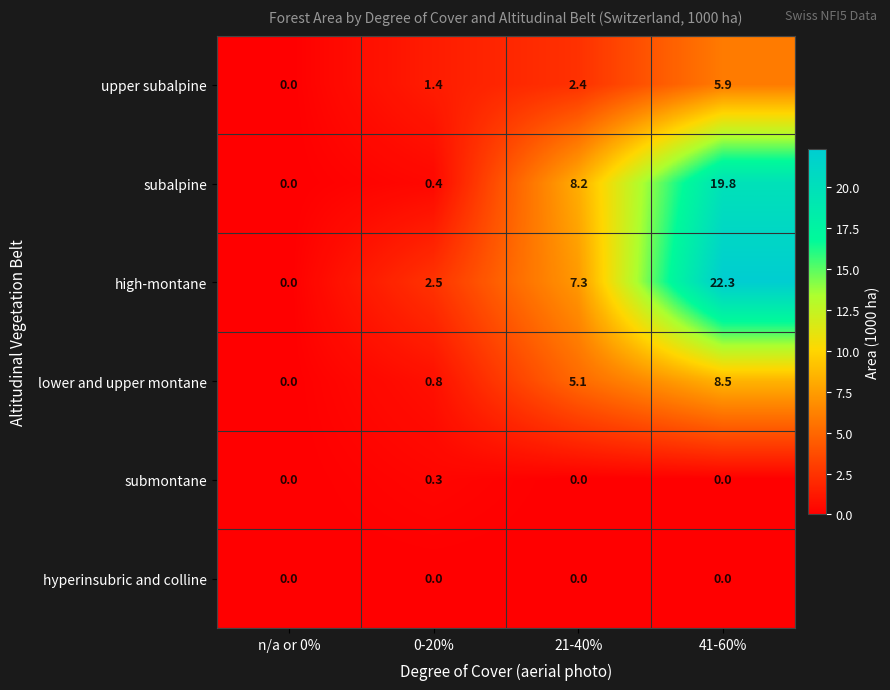

What is the highest value of the upper subalpine series?

5.9